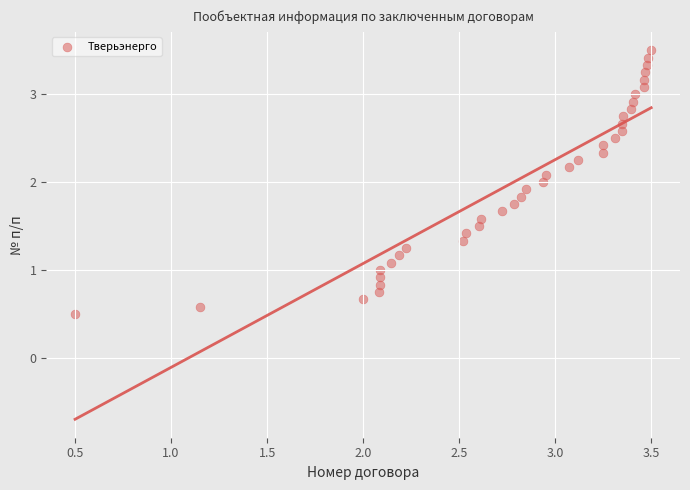

What is the range of Y values (max minus min)?

3.0